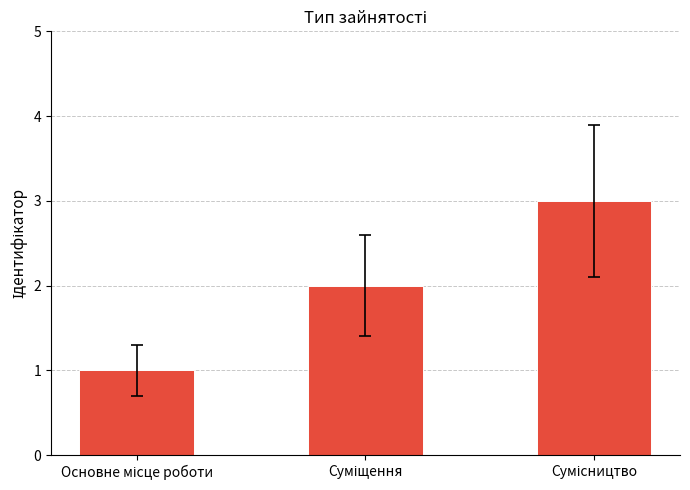

What is the sum of all values?

6